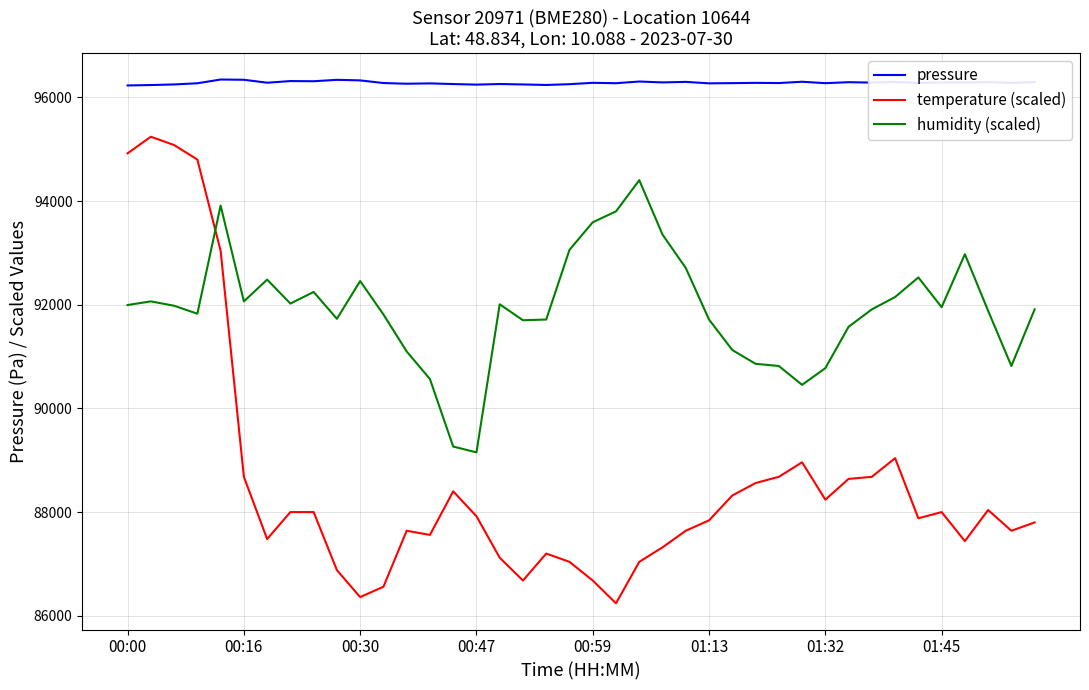

Rank the series by their maximum value, from highest to lowest.

pressure, temperature (scaled), humidity (scaled)